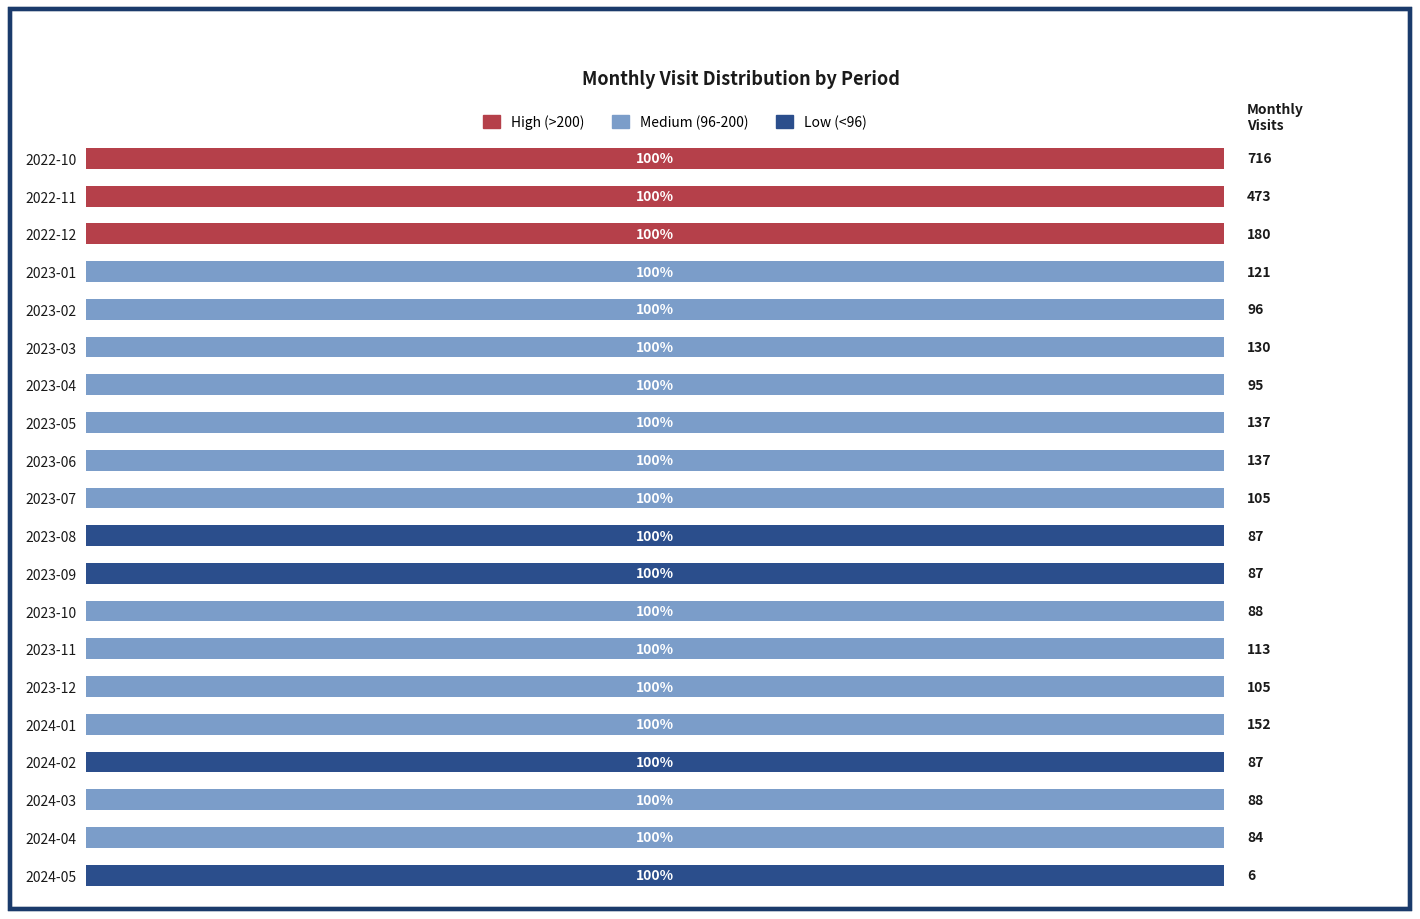

Which series has the largest total across all categories?

Medium (96-200)